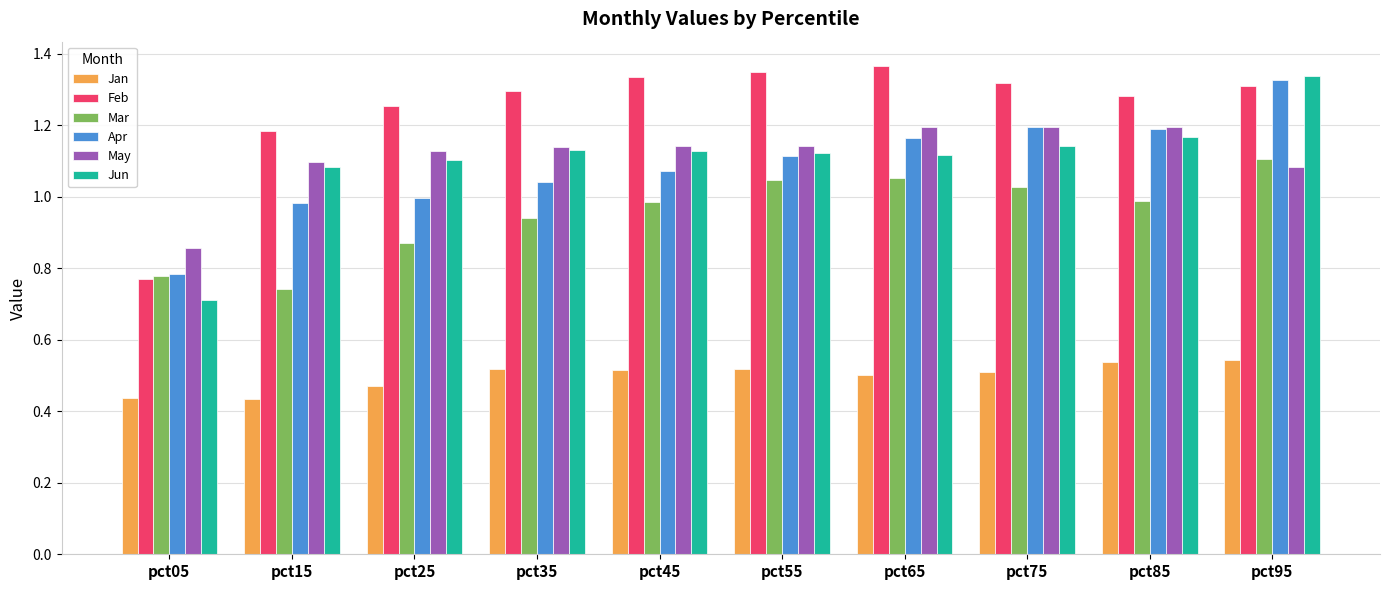

Is it true that Apr equals 0.3 at pct15?

False